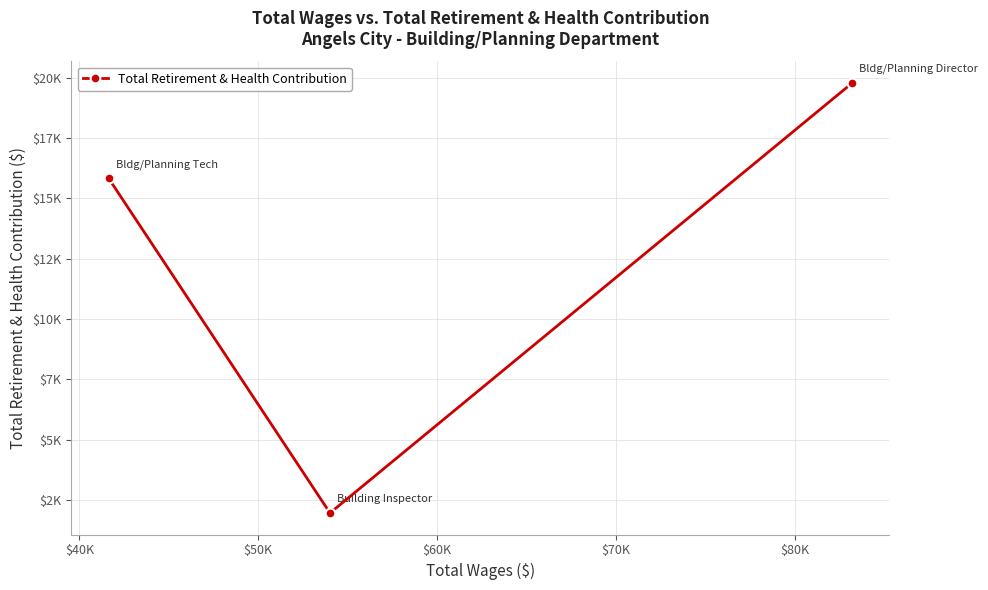

What is the value of the 2nd point from the left?

1963